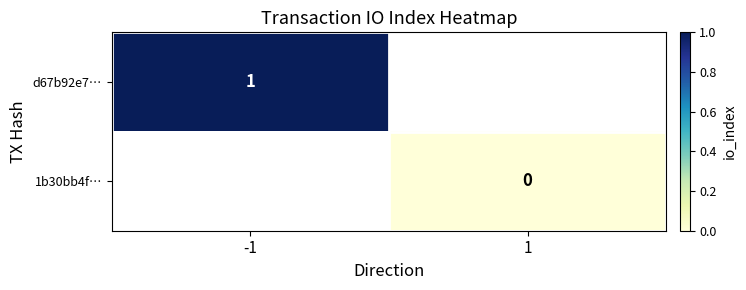

Is the value of 1b30bb4f… at 1 greater than the value of d67b92e7… at -1?

No